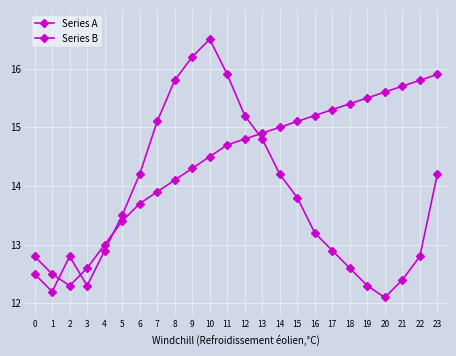

How many lines are shown in the chart?

2